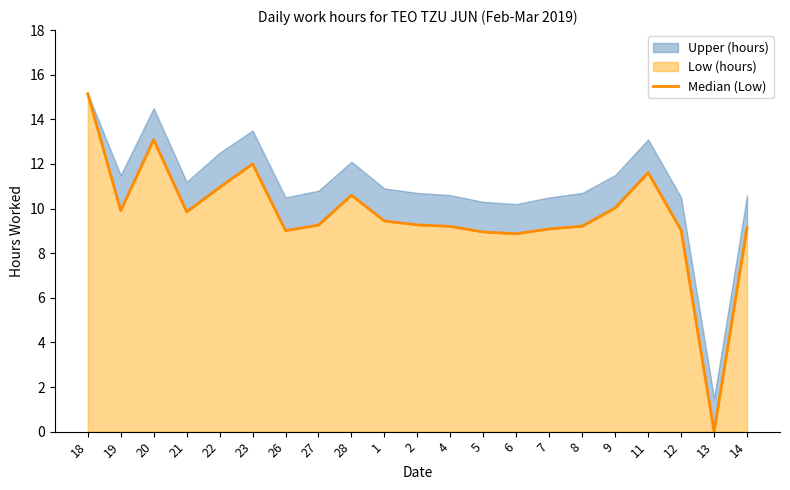

What is the difference between the maximum and minimum values?

15.2